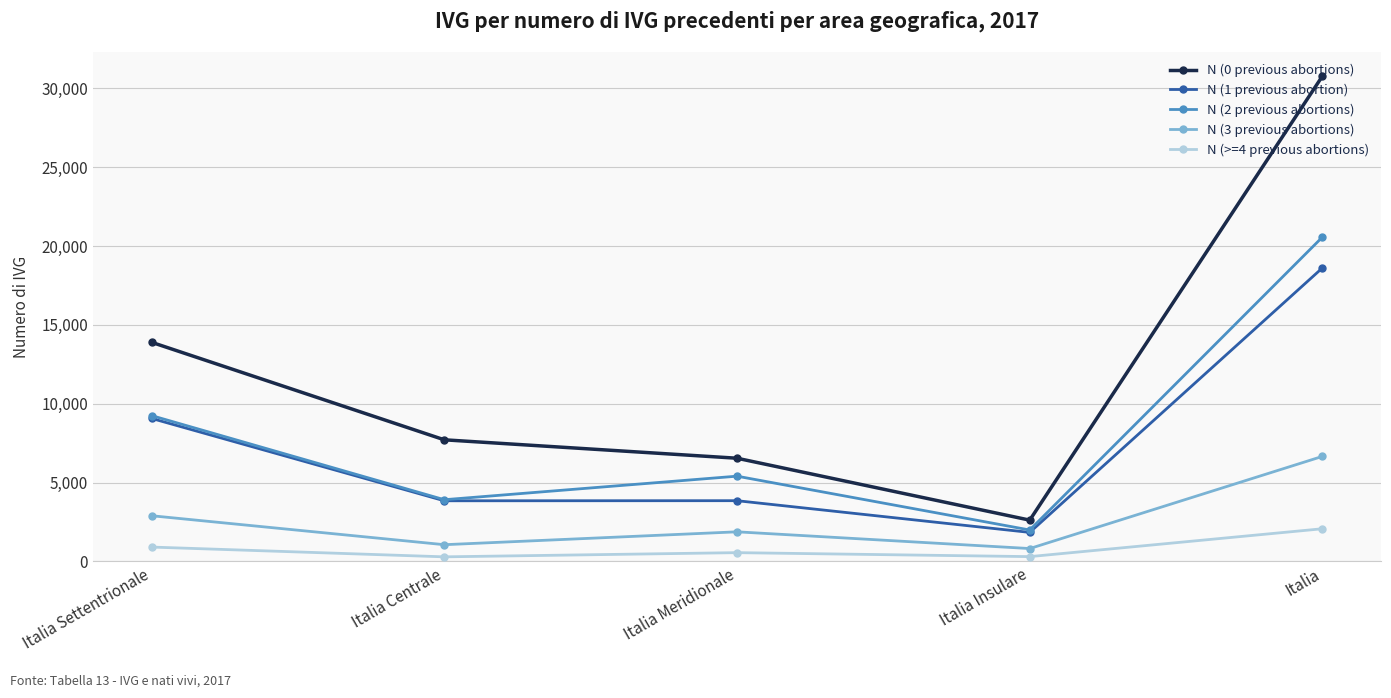

What is the total value across all series at Italia Centrale?

16840